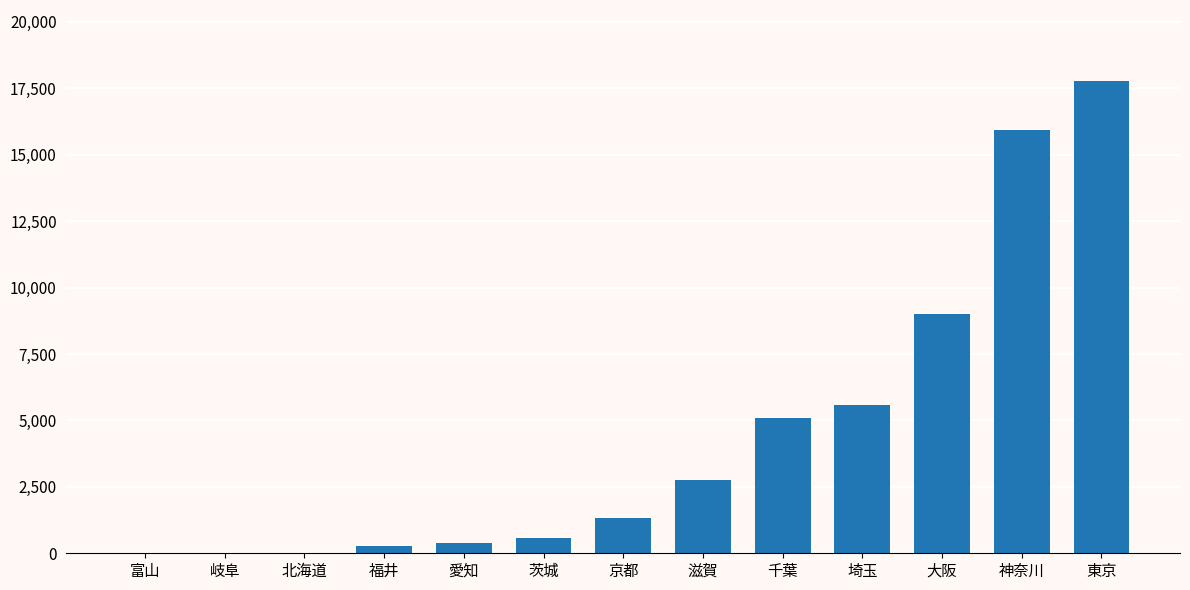

How many categories are shown in the chart?

13